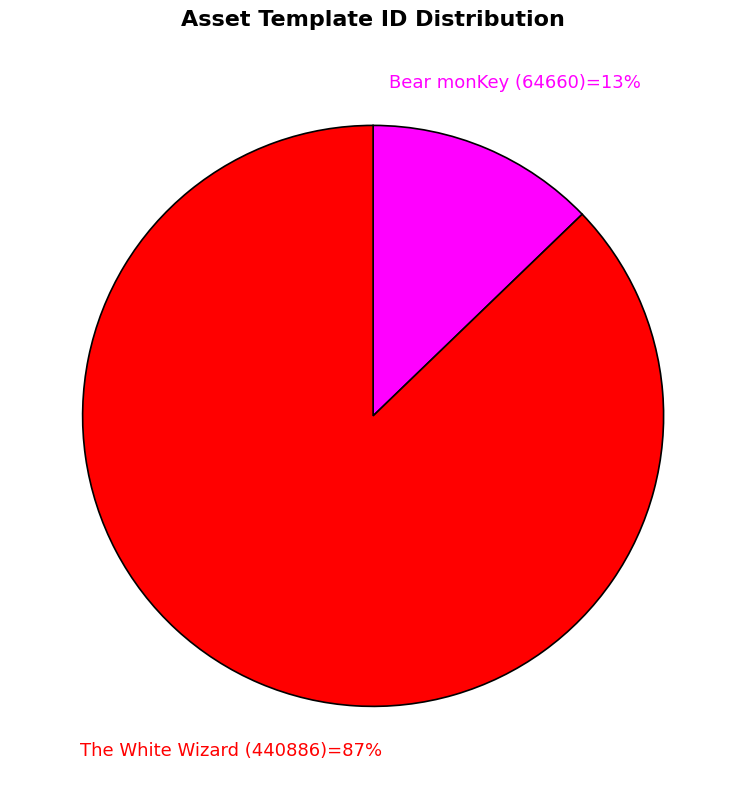

Is there a majority slice in this chart?

Yes